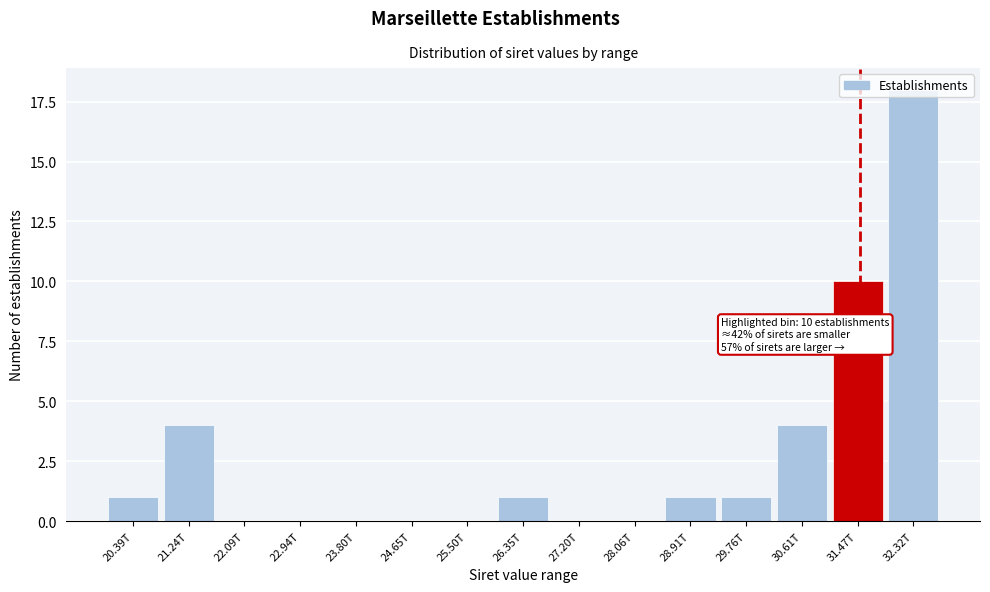

Which has a higher value, 31.47T or 29.76T?

31.47T